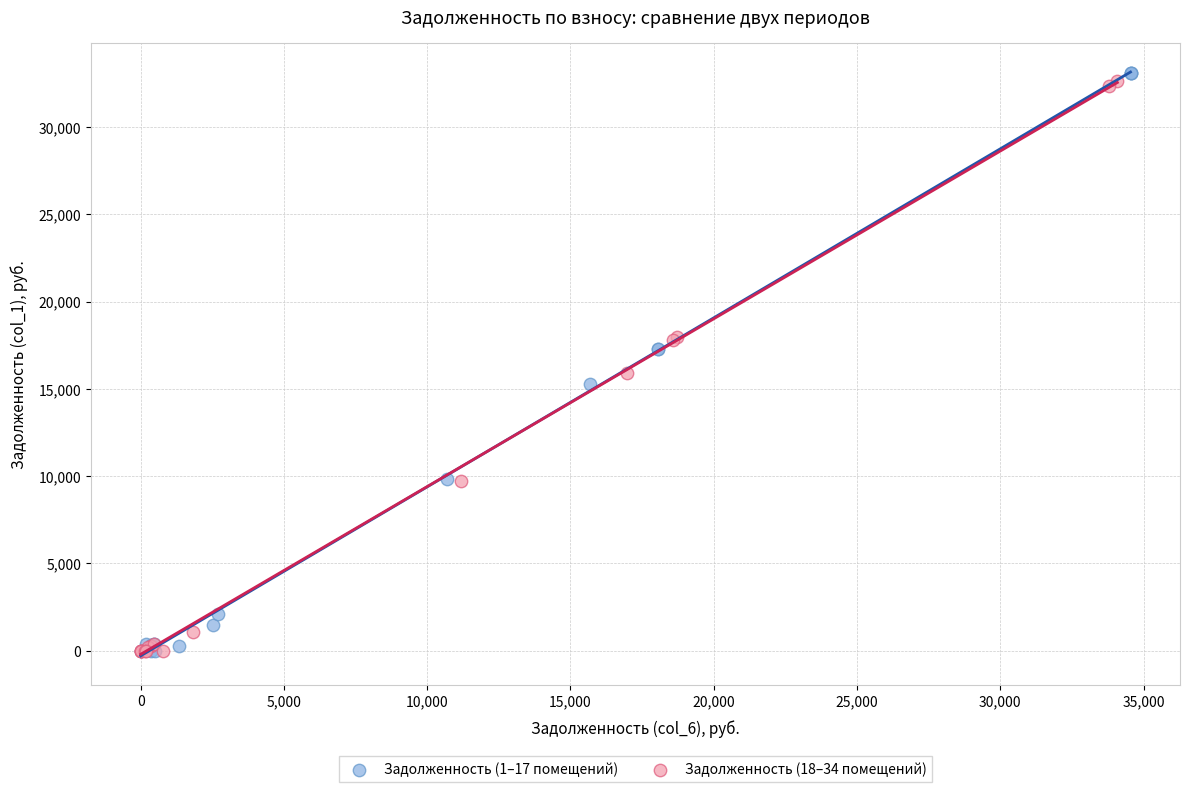

Which series has the largest Y range (max minus min)?

Задолженность (1–17 помещений)